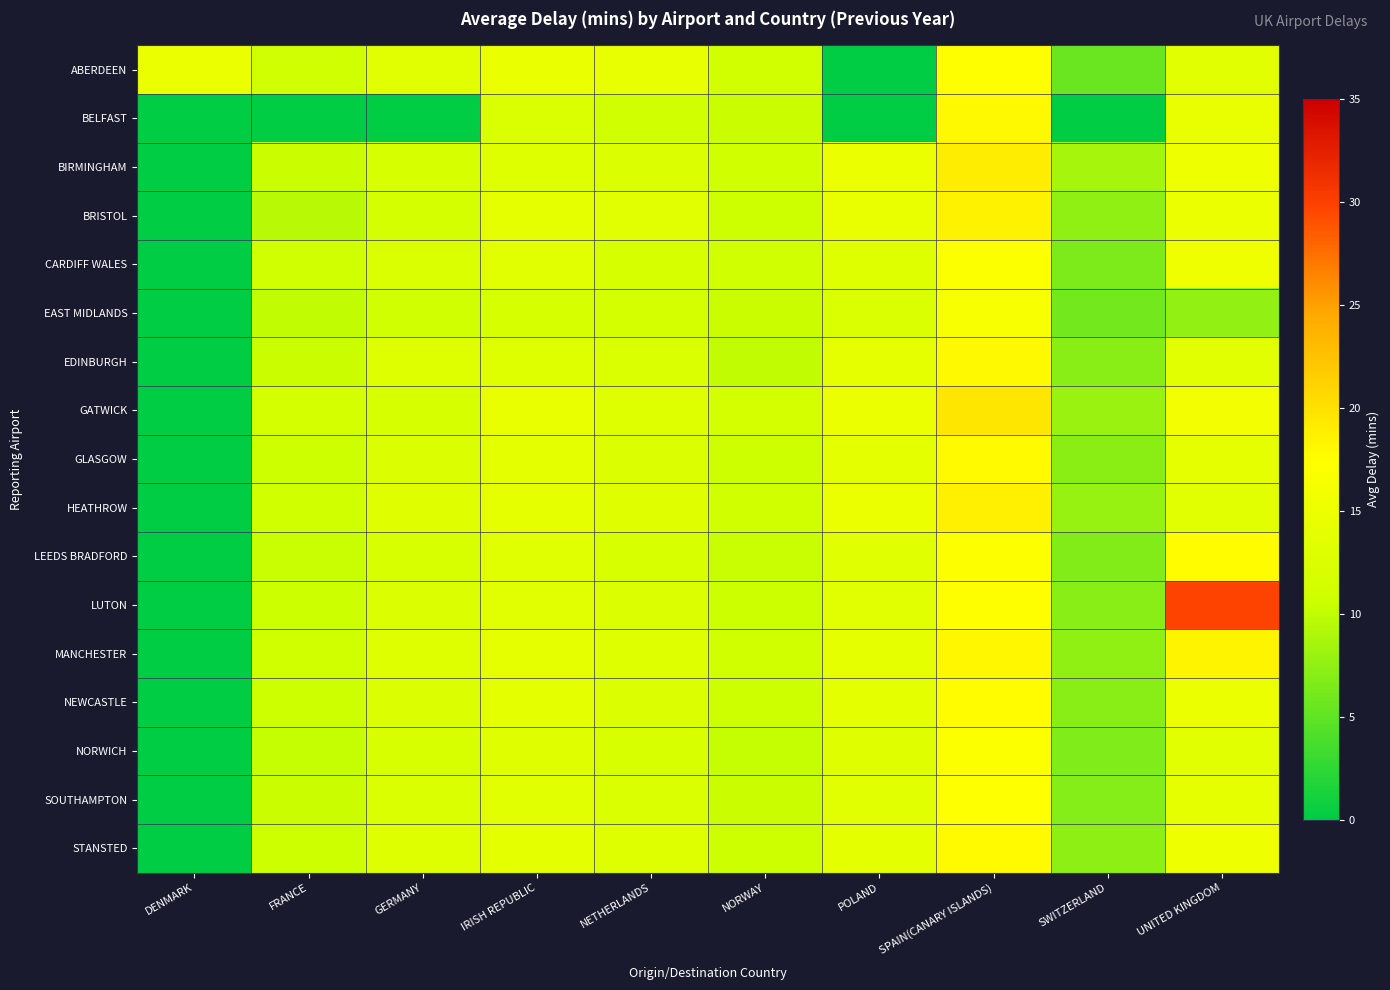

Reading left to right, list all the values displayed in this chart.

ABERDEEN: DENMARK=15.0	FRANCE=11.0	GERMANY=13.4	IRISH REPUBLIC=14.7	NETHERLANDS=14.3	NORWAY=11.4	POLAND=0.0	SPAIN(CANARY ISLANDS)=17.6	SWITZERLAND=5.6	UNITED KINGDOM=13.6
BELFAST: DENMARK=0.0	FRANCE=0.0	GERMANY=0.0	IRISH REPUBLIC=12.5	NETHERLANDS=11.0	NORWAY=10.5	POLAND=0.0	SPAIN(CANARY ISLANDS)=18.0	SWITZERLAND=0.0	UNITED KINGDOM=14.5
BIRMINGHAM: DENMARK=0.0	FRANCE=10.5	GERMANY=12.0	IRISH REPUBLIC=13.0	NETHERLANDS=12.8	NORWAY=11.2	POLAND=15.0	SPAIN(CANARY ISLANDS)=19.0	SWITZERLAND=8.5	UNITED KINGDOM=15.2
BRISTOL: DENMARK=0.0	FRANCE=9.5	GERMANY=11.5	IRISH REPUBLIC=14.0	NETHERLANDS=13.5	NORWAY=10.8	POLAND=14.5	SPAIN(CANARY ISLANDS)=18.5	SWITZERLAND=7.5	UNITED KINGDOM=14.8
CARDIFF WALES: DENMARK=0.0	FRANCE=11.0	GERMANY=12.5	IRISH REPUBLIC=13.5	NETHERLANDS=12.0	NORWAY=11.0	POLAND=13.0	SPAIN(CANARY ISLANDS)=17.0	SWITZERLAND=6.5	UNITED KINGDOM=15.5
EAST MIDLANDS: DENMARK=0.0	FRANCE=10.0	GERMANY=11.0	IRISH REPUBLIC=12.0	NETHERLANDS=11.5	NORWAY=10.5	POLAND=12.5	SPAIN(CANARY ISLANDS)=16.5	SWITZERLAND=6.0	UNITED KINGDOM=7.6
EDINBURGH: DENMARK=0.0	FRANCE=10.5	GERMANY=13.0	IRISH REPUBLIC=13.0	NETHERLANDS=12.5	NORWAY=10.0	POLAND=14.0	SPAIN(CANARY ISLANDS)=18.0	SWITZERLAND=7.0	UNITED KINGDOM=13.5
GATWICK: DENMARK=0.0	FRANCE=11.5	GERMANY=12.0	IRISH REPUBLIC=14.5	NETHERLANDS=13.0	NORWAY=11.5	POLAND=15.0	SPAIN(CANARY ISLANDS)=19.5	SWITZERLAND=8.0	UNITED KINGDOM=15.9
GLASGOW: DENMARK=0.0	FRANCE=10.8	GERMANY=12.8	IRISH REPUBLIC=13.8	NETHERLANDS=12.8	NORWAY=10.8	POLAND=13.8	SPAIN(CANARY ISLANDS)=17.8	SWITZERLAND=7.2	UNITED KINGDOM=14.2
HEATHROW: DENMARK=0.0	FRANCE=11.2	GERMANY=13.2	IRISH REPUBLIC=14.2	NETHERLANDS=13.2	NORWAY=11.2	POLAND=14.8	SPAIN(CANARY ISLANDS)=18.8	SWITZERLAND=7.8	UNITED KINGDOM=13.6
LEEDS BRADFORD: DENMARK=0.0	FRANCE=10.3	GERMANY=12.3	IRISH REPUBLIC=13.3	NETHERLANDS=12.3	NORWAY=10.3	POLAND=13.3	SPAIN(CANARY ISLANDS)=17.3	SWITZERLAND=6.8	UNITED KINGDOM=17.7
LUTON: DENMARK=0.0	FRANCE=10.6	GERMANY=12.6	IRISH REPUBLIC=13.6	NETHERLANDS=12.6	NORWAY=10.6	POLAND=13.6	SPAIN(CANARY ISLANDS)=17.6	SWITZERLAND=7.0	UNITED KINGDOM=29.7
MANCHESTER: DENMARK=0.0	FRANCE=11.1	GERMANY=13.1	IRISH REPUBLIC=14.1	NETHERLANDS=13.1	NORWAY=11.1	POLAND=14.1	SPAIN(CANARY ISLANDS)=18.1	SWITZERLAND=7.5	UNITED KINGDOM=18.4
NEWCASTLE: DENMARK=0.0	FRANCE=10.7	GERMANY=12.7	IRISH REPUBLIC=13.7	NETHERLANDS=12.7	NORWAY=10.7	POLAND=13.7	SPAIN(CANARY ISLANDS)=17.7	SWITZERLAND=7.1	UNITED KINGDOM=14.8
NORWICH: DENMARK=0.0	FRANCE=10.2	GERMANY=12.2	IRISH REPUBLIC=13.2	NETHERLANDS=12.2	NORWAY=10.2	POLAND=13.2	SPAIN(CANARY ISLANDS)=17.2	SWITZERLAND=6.6	UNITED KINGDOM=13.5
SOUTHAMPTON: DENMARK=0.0	FRANCE=10.4	GERMANY=12.4	IRISH REPUBLIC=13.4	NETHERLANDS=12.4	NORWAY=10.4	POLAND=13.4	SPAIN(CANARY ISLANDS)=17.4	SWITZERLAND=6.9	UNITED KINGDOM=14.1
STANSTED: DENMARK=0.0	FRANCE=10.9	GERMANY=12.9	IRISH REPUBLIC=13.9	NETHERLANDS=12.9	NORWAY=10.9	POLAND=13.9	SPAIN(CANARY ISLANDS)=17.9	SWITZERLAND=7.3	UNITED KINGDOM=15.3